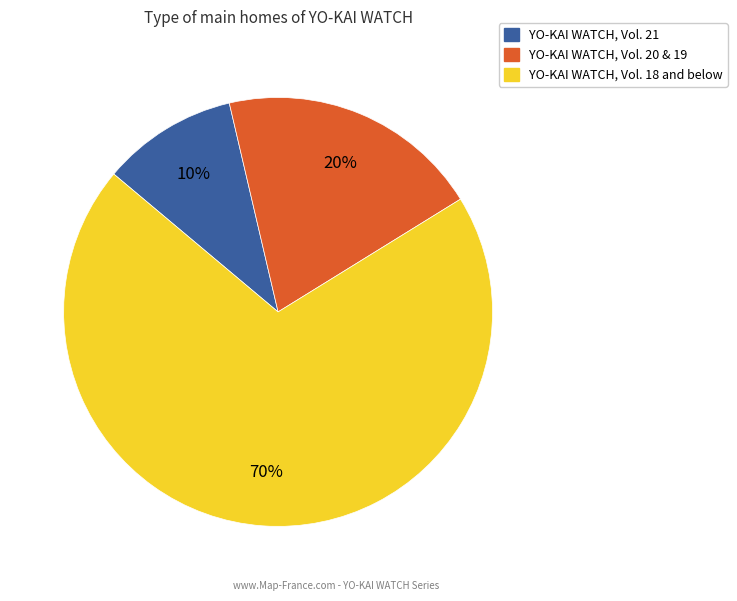

Is there any slice that represents more than half of the pie?

Yes